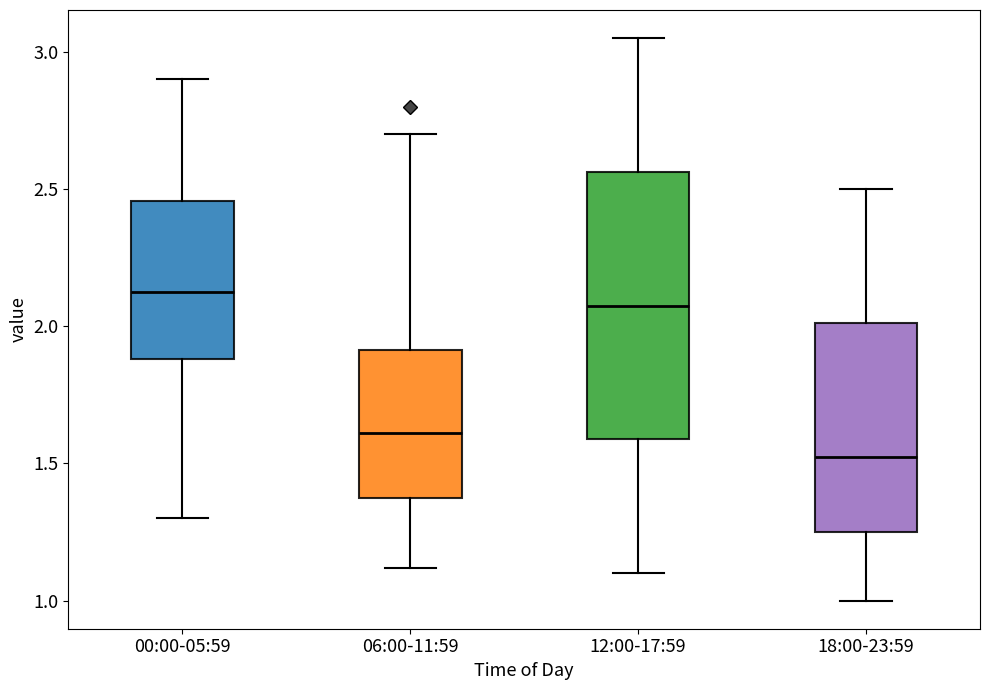

Where does the median line of the box for 18:00-23:59 sit on the y-axis? The values are not printed on the chart, so give them approximately, as read against the axis.

1.55